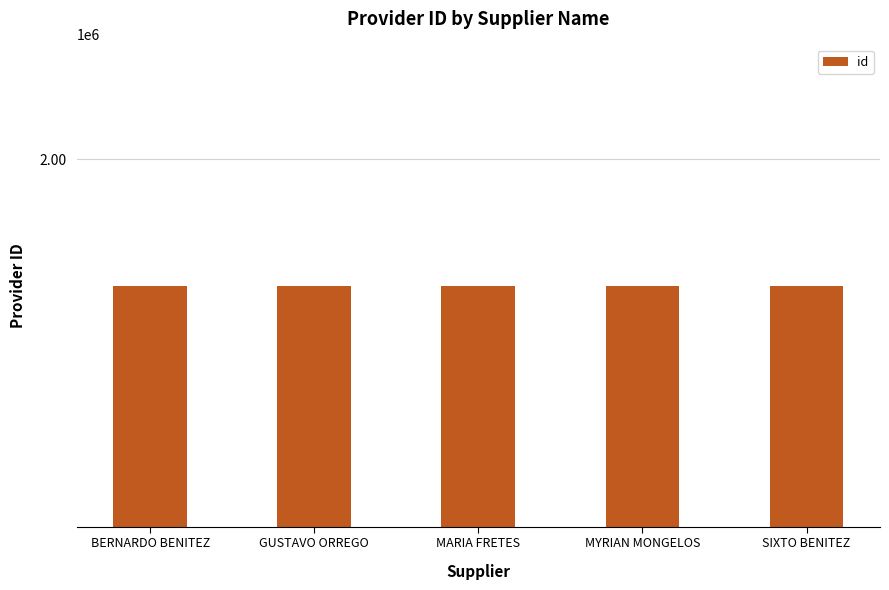

Rank the categories by value from lowest to highest.

SIXTO BENITEZ, MYRIAN MONGELOS, MARIA FRETES, GUSTAVO ORREGO, BERNARDO BENITEZ